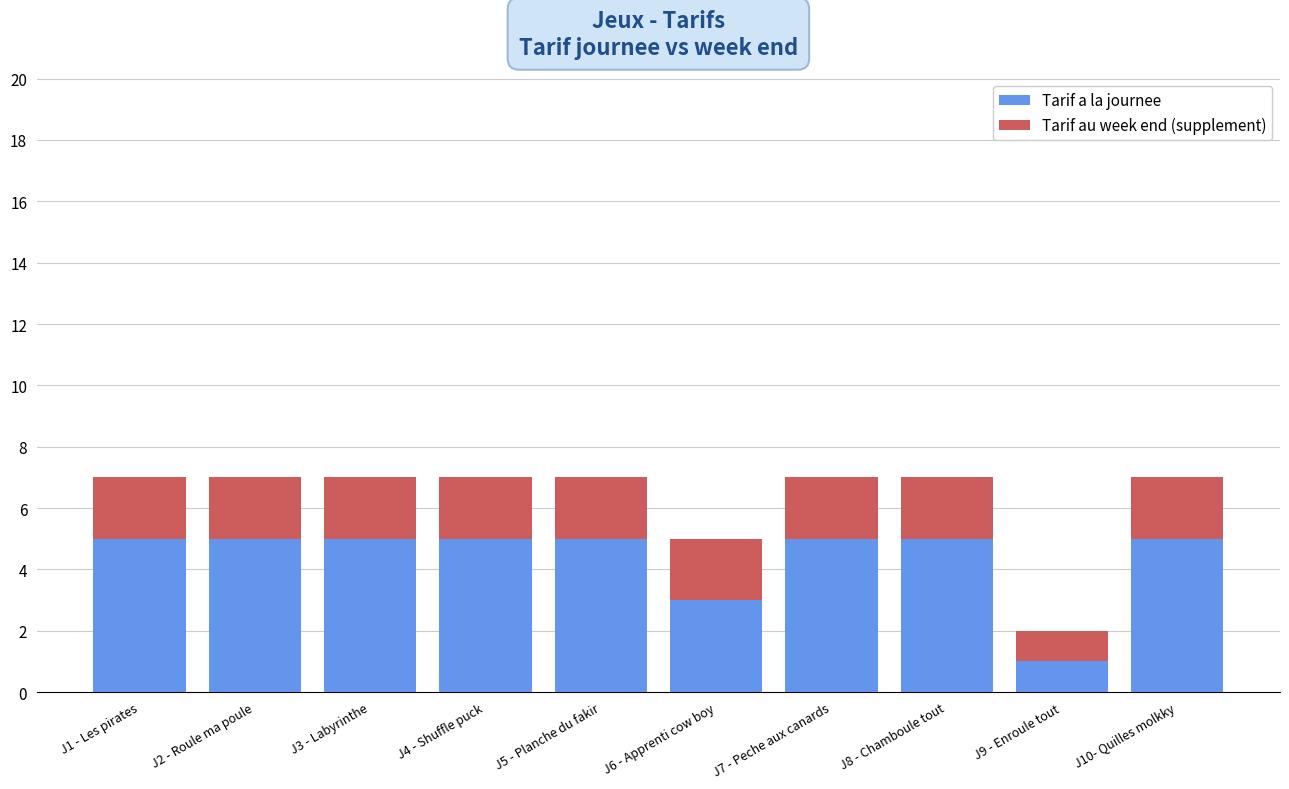

What are all the series names shown in the legend?

Tarif a la journee, Tarif au week end (supplement)